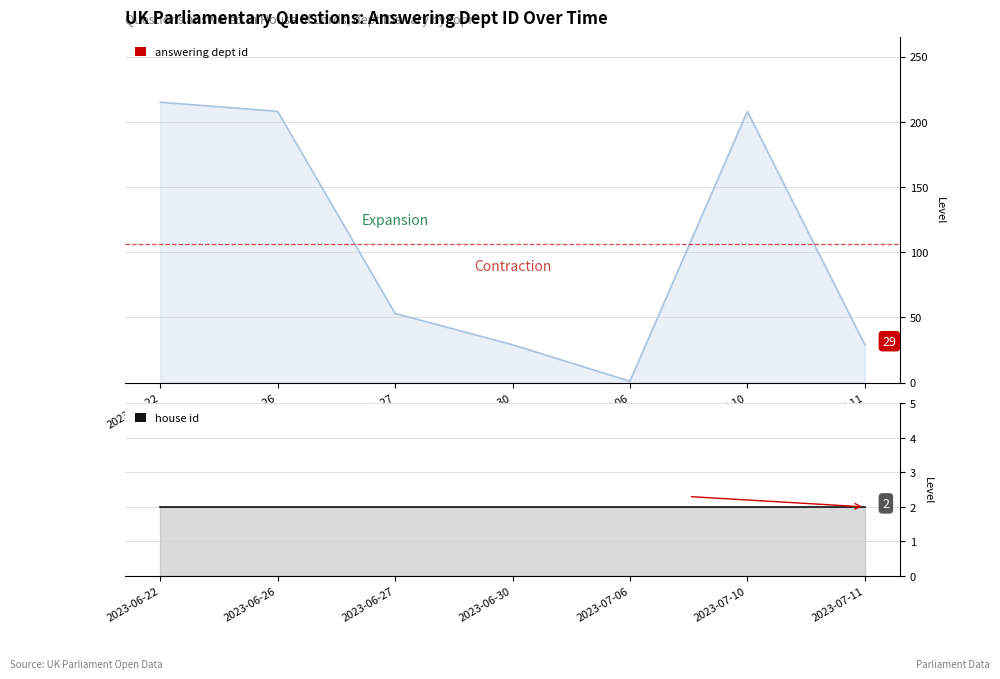

Is it true that answering dept id equals 12 at 2023-07-11?

False